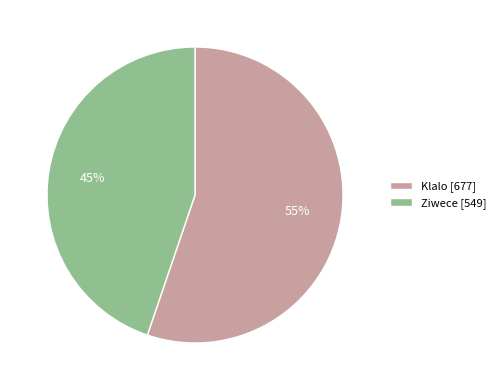

Is it true that Klalo is 63% of the pie?

False